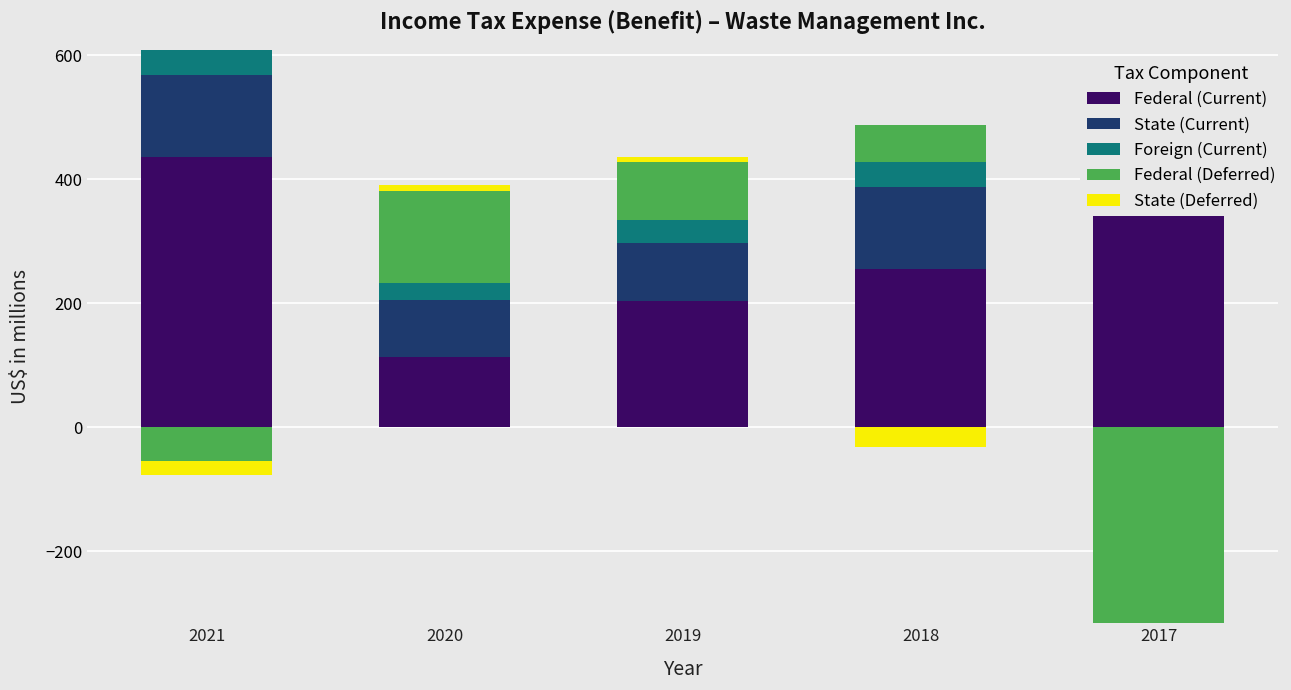

Does the chart contain any negative values?

No